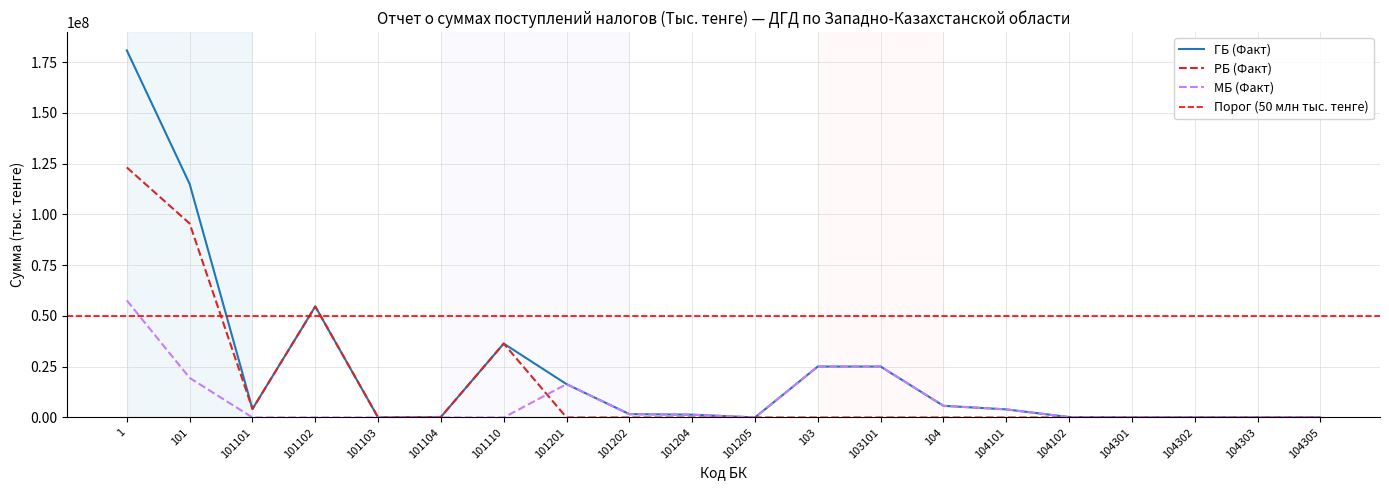

At how many categories does at least one series exceed 121796886?

1